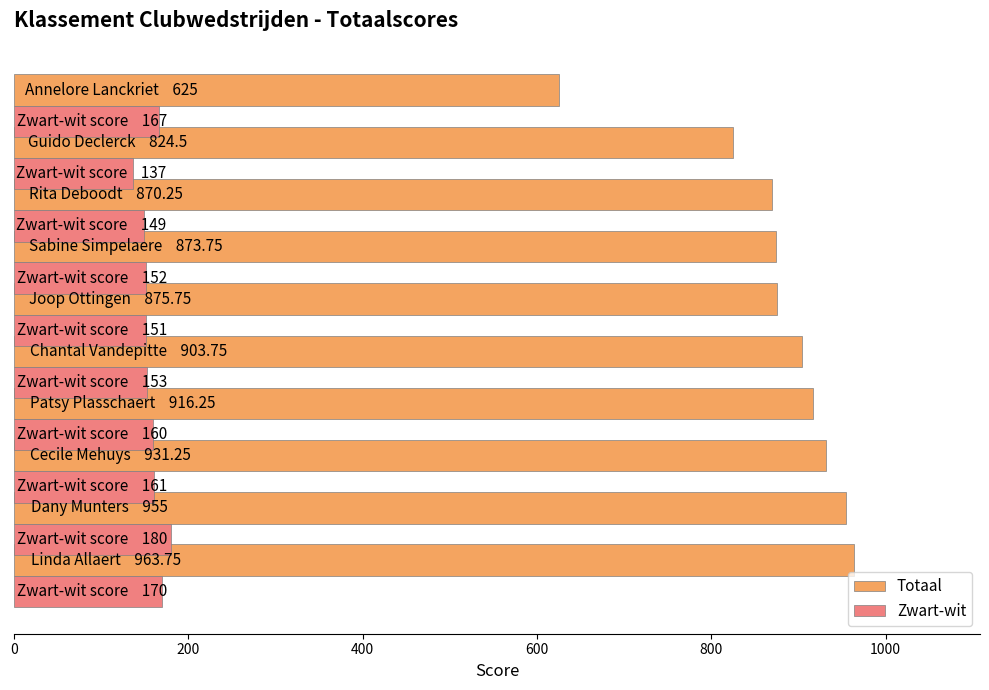

Which series has the widest spread of values?

Totaal